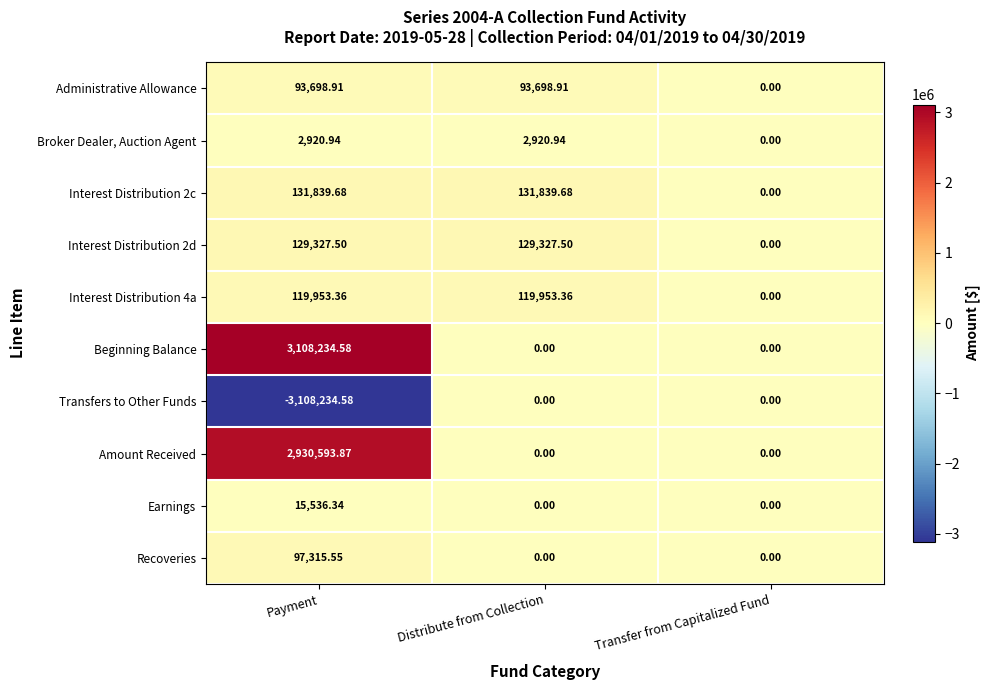

Which series has the largest total across all categories?

Beginning Balance